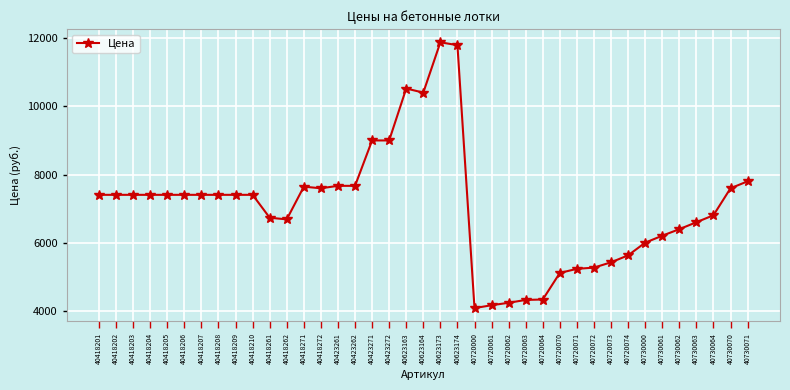

What is the difference between the second highest and second lowest values?

7632